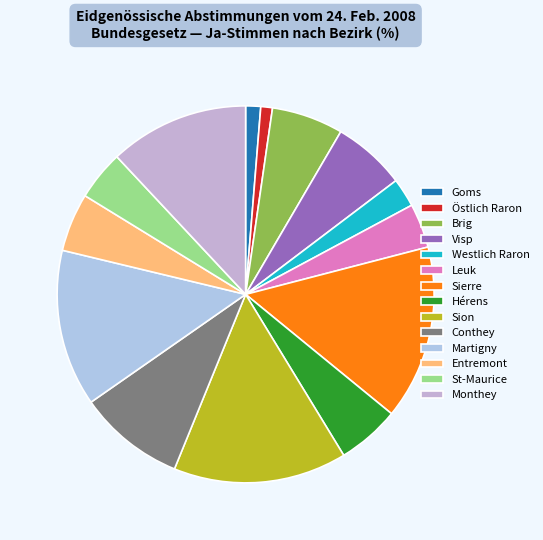

What percentage do Sierre and Goms together represent?

16.2%